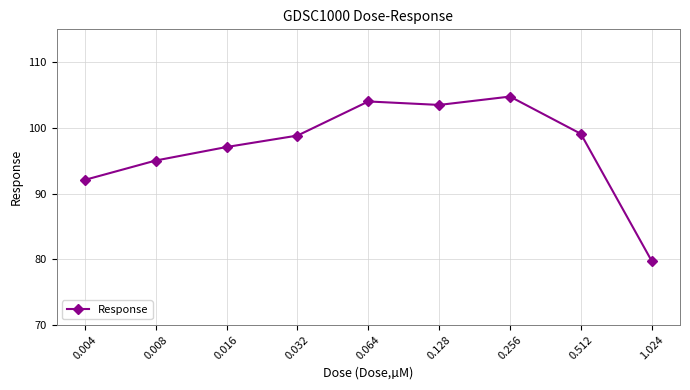

Is it true that the value at 1.024 is 122.3?

False